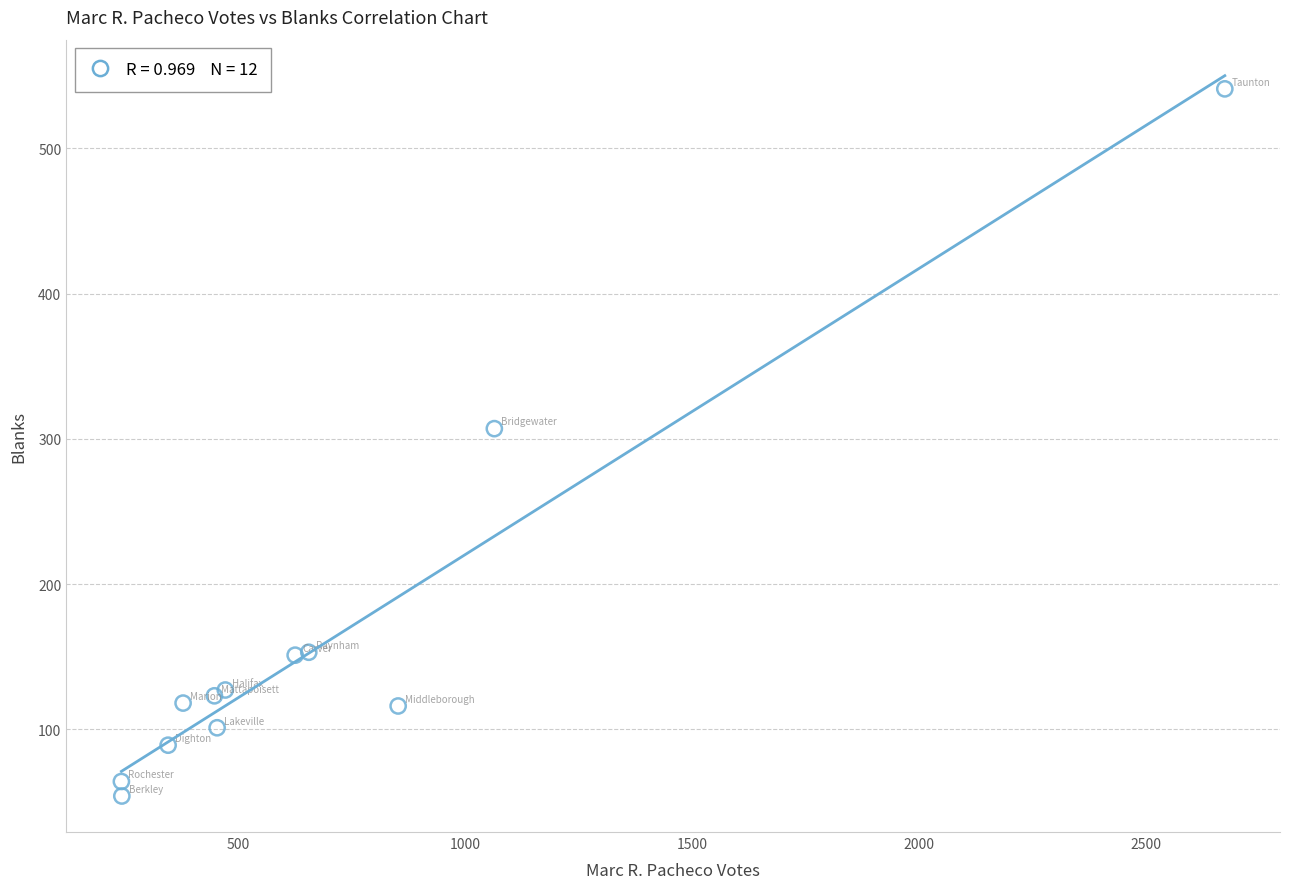

What Y value in the scatter plot is closest to 297?

307